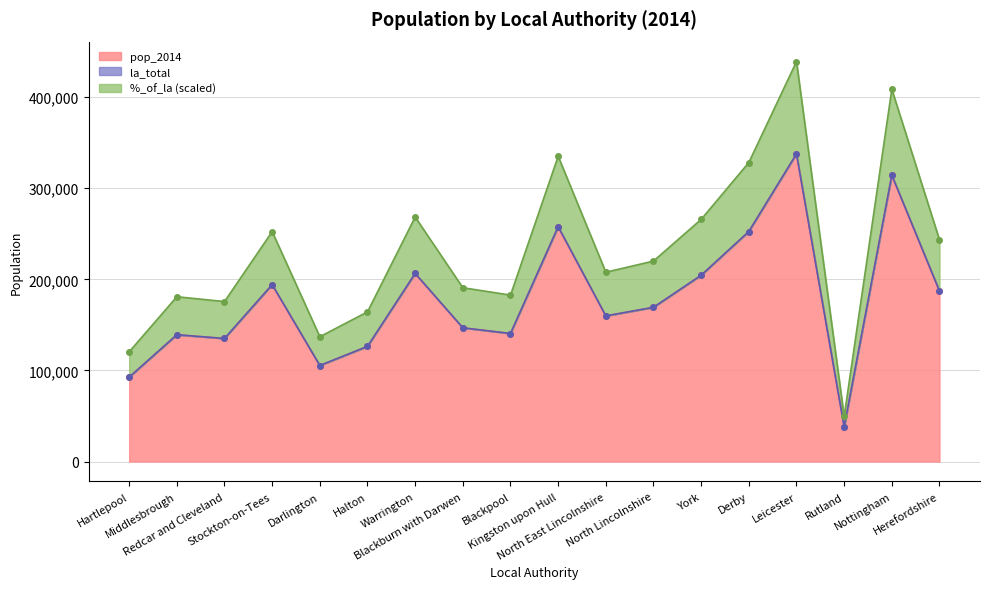

What is the maximum value for %_of_la_scaled?

438948.9